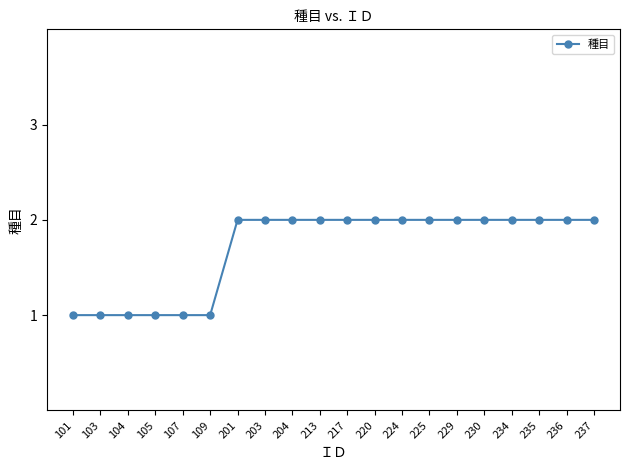

What is the value of the 15th point from the left?

2